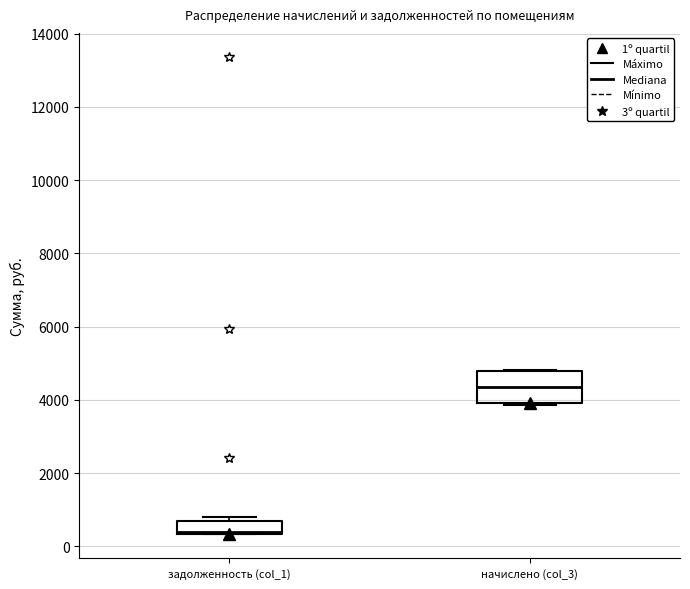

Comparing the boxes themselves (not the whiskers), which one is the tallest?

начислено (col_3)